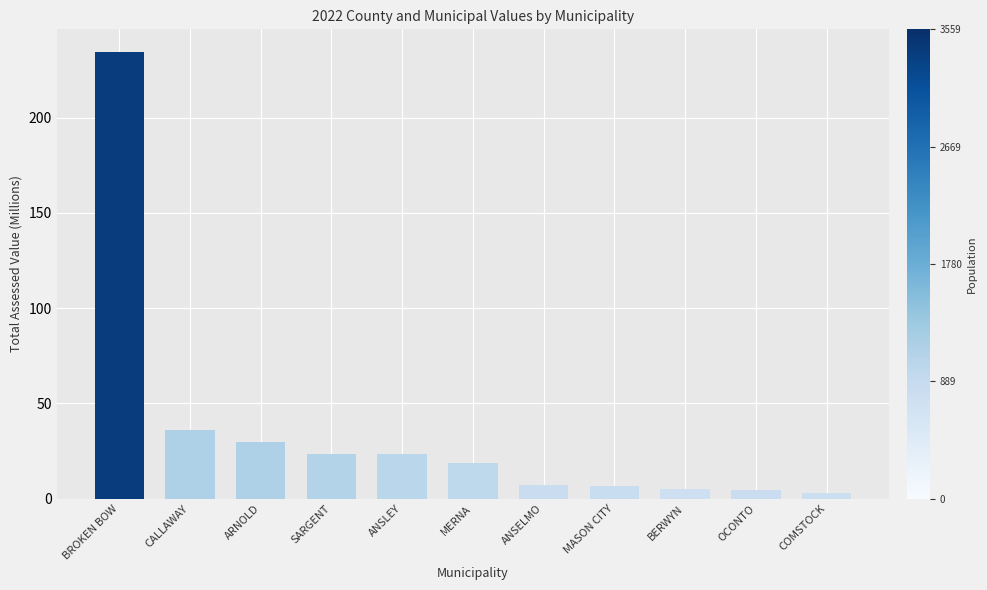

What position from the right is COMSTOCK?

1